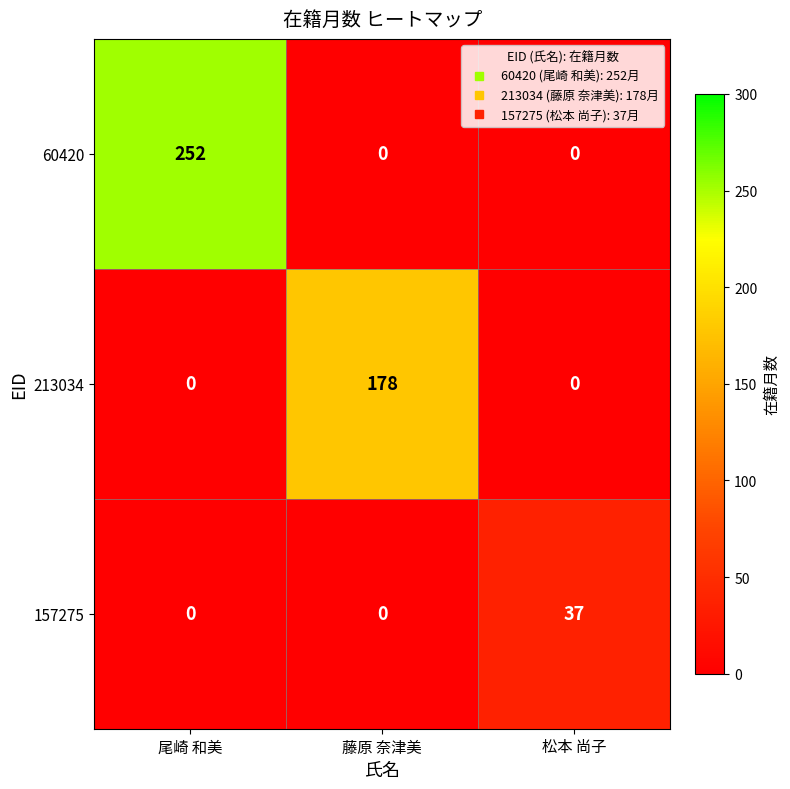

Reading left to right, what are all the values shown in this chart?

60420: 尾崎 和美=252	藤原 奈津美=0	松本 尚子=0
213034: 尾崎 和美=0	藤原 奈津美=178	松本 尚子=0
157275: 尾崎 和美=0	藤原 奈津美=0	松本 尚子=37